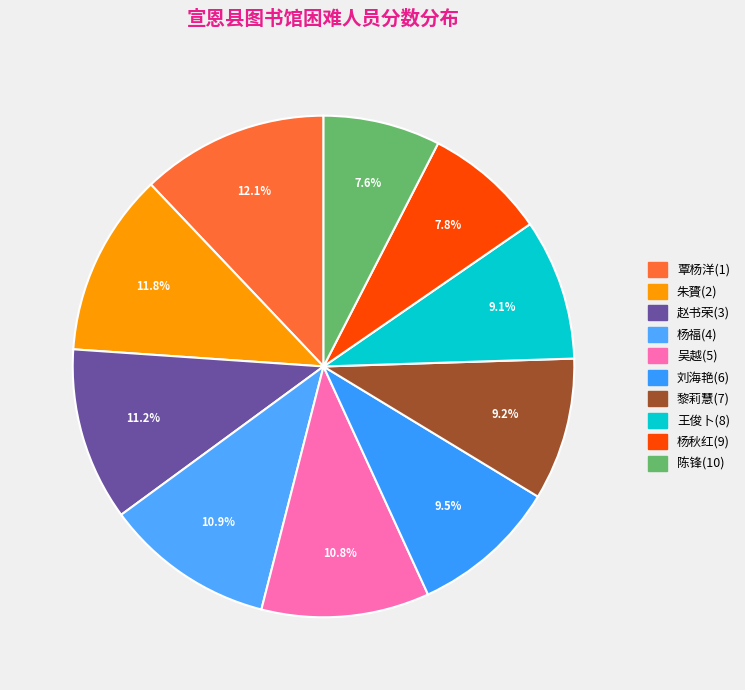

Count the number of slices in the pie.

10